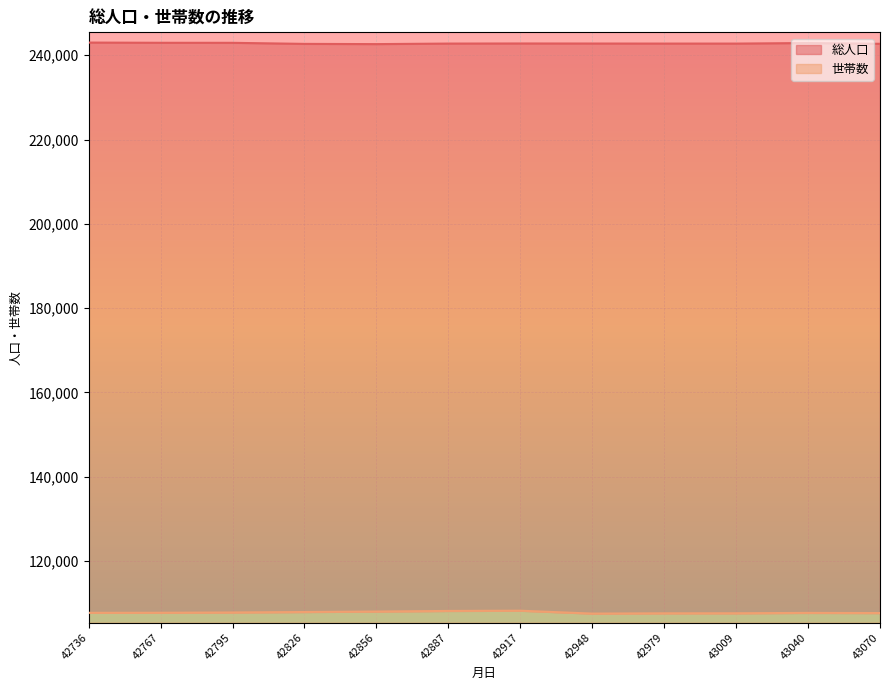

Reading left to right, list all the values displayed in this chart.

総人口: 243007	242957	242948	242696	242642	242769	242792	242780	242768	242766	242899	242717
世帯数: 107682	107699	107764	107872	107982	108127	108183	107498	107563	107575	107664	107623